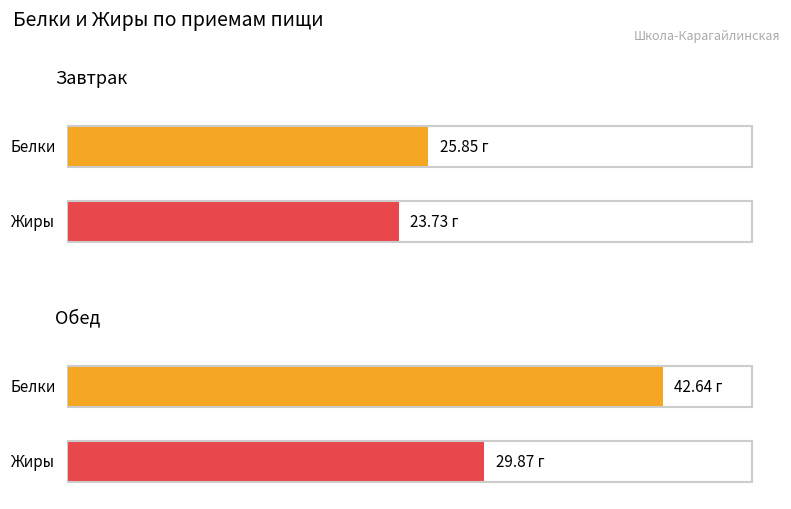

The value of Белки at Завтрак is 7.4. True or false?

False